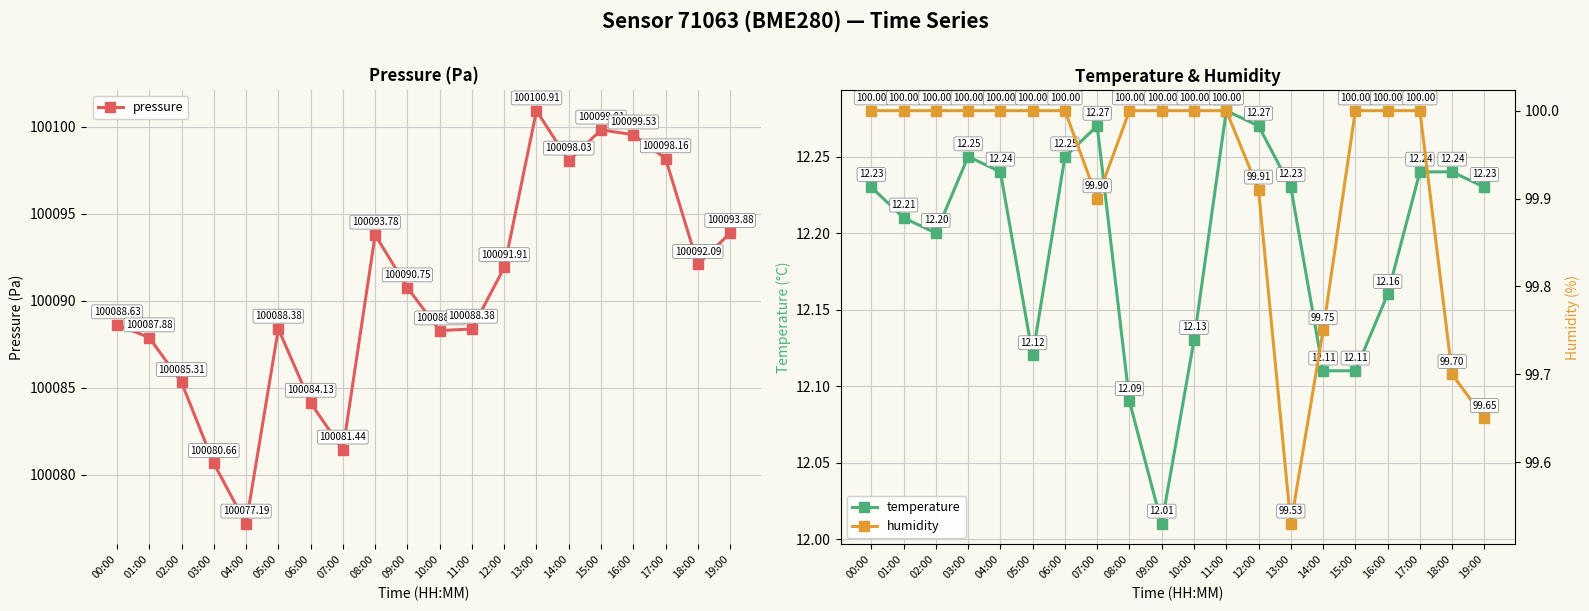

The value of pressure at 05:00 is 100088.4. True or false?

True